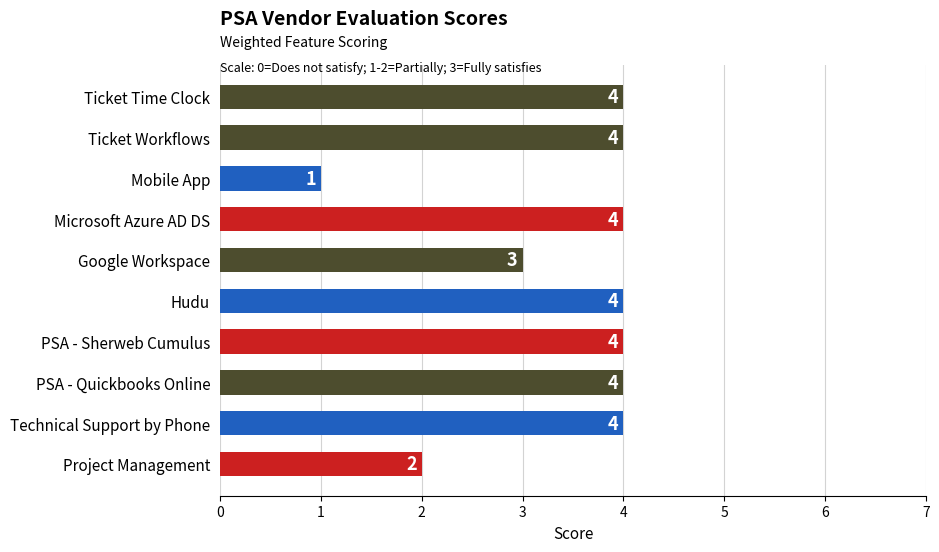

Are the bars grouped side by side (vs. stacked)?

No